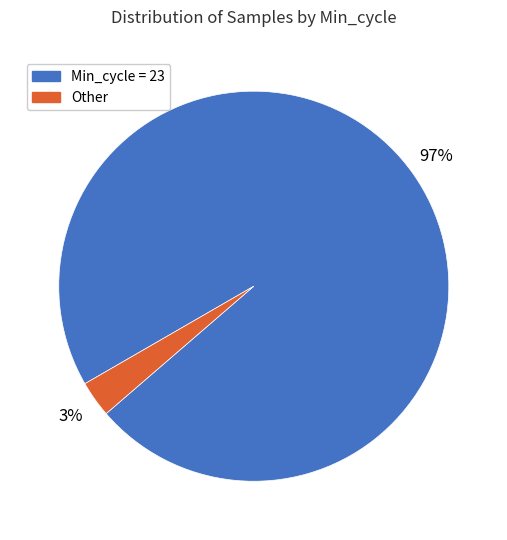

Is there any slice that represents more than half of the pie?

Yes